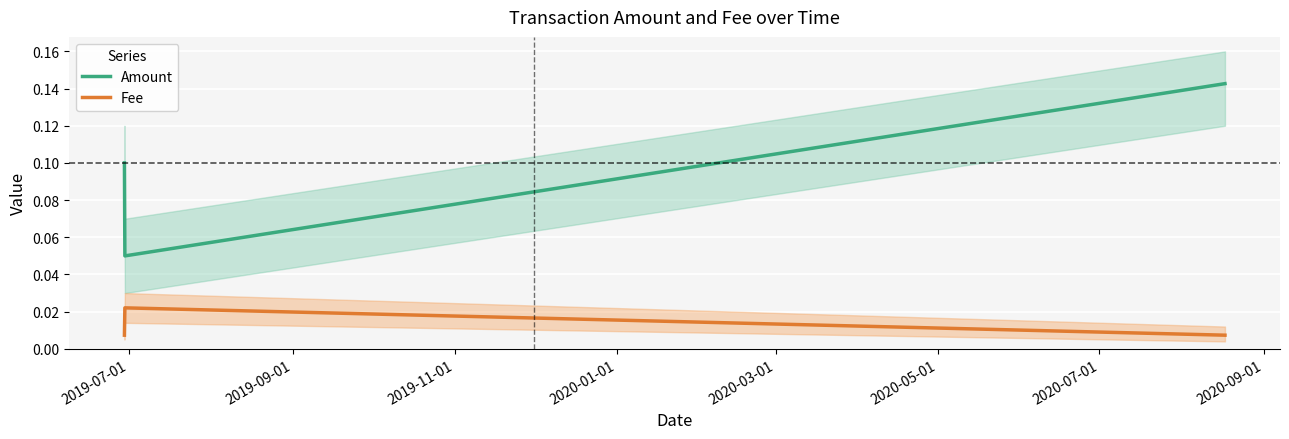

The value of Amount at 2019-11-01 is 0.2. True or false?

False